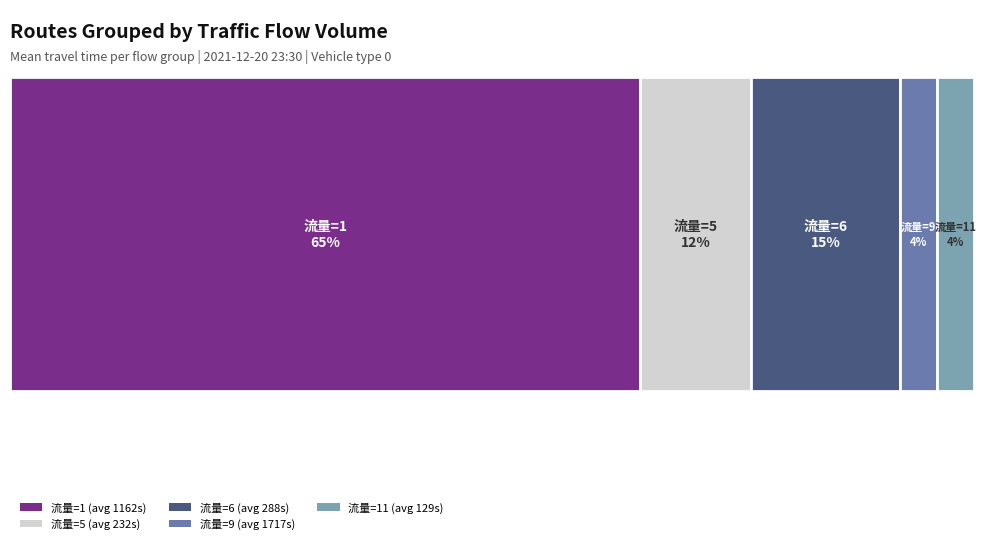

How many values in the 流量 1 series exceed 1?

9